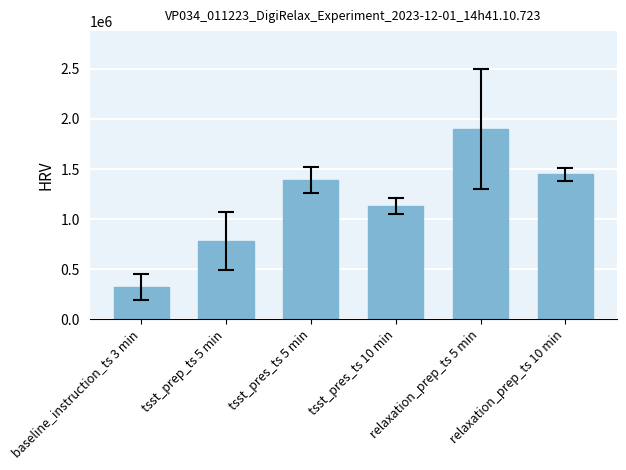

True or false: the data shows 1899424.7 at relaxation_prep_ts 5 min.

True